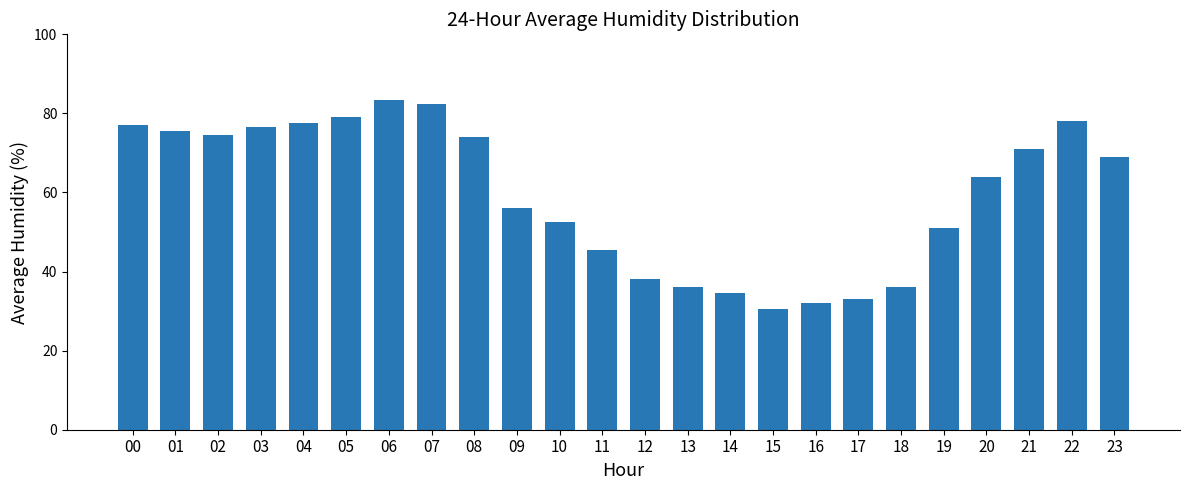

What is the maximum value shown in the chart?

83.5